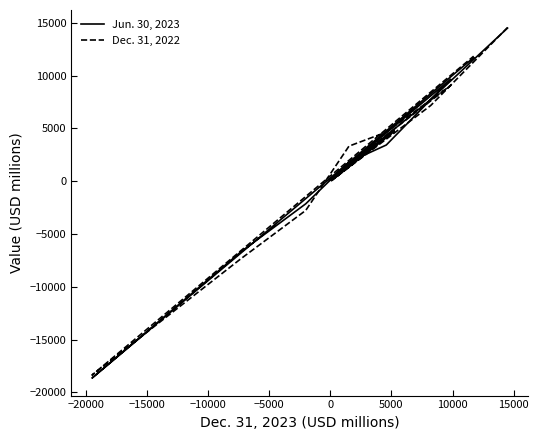

What are all the series names shown in the legend?

Jun. 30, 2023, Dec. 31, 2022